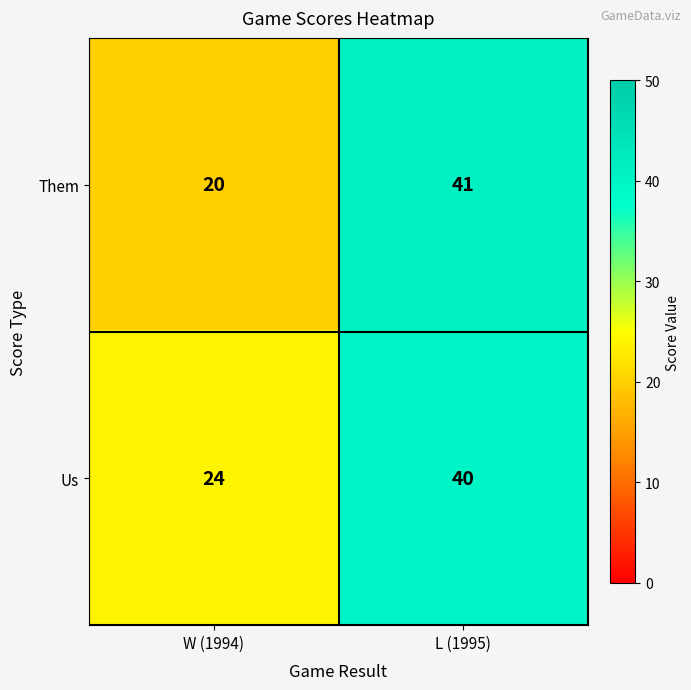

Reading left to right, list all the values displayed in this chart.

Them: W (1994)=20	L (1995)=41
Us: W (1994)=24	L (1995)=40